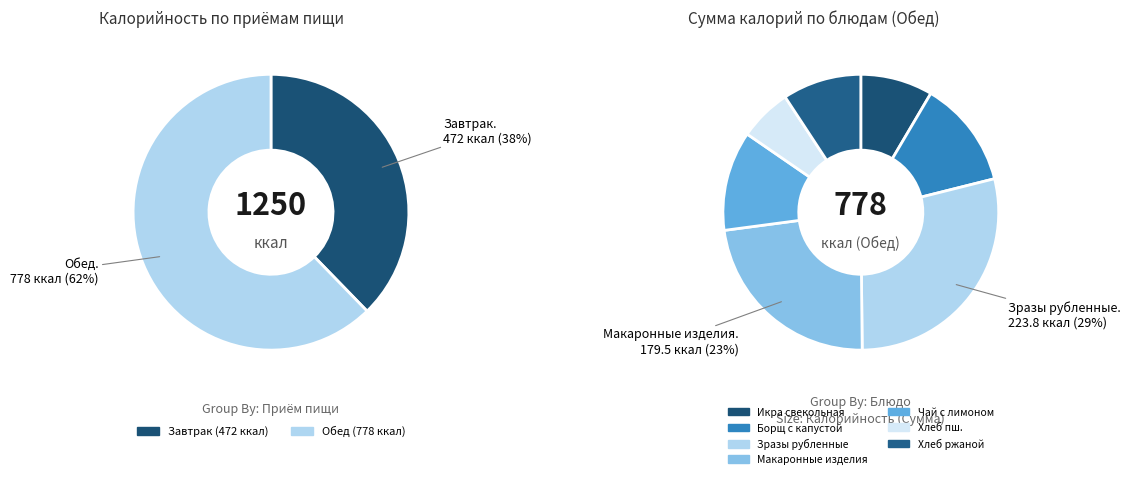

Does any single category account for the majority?

No